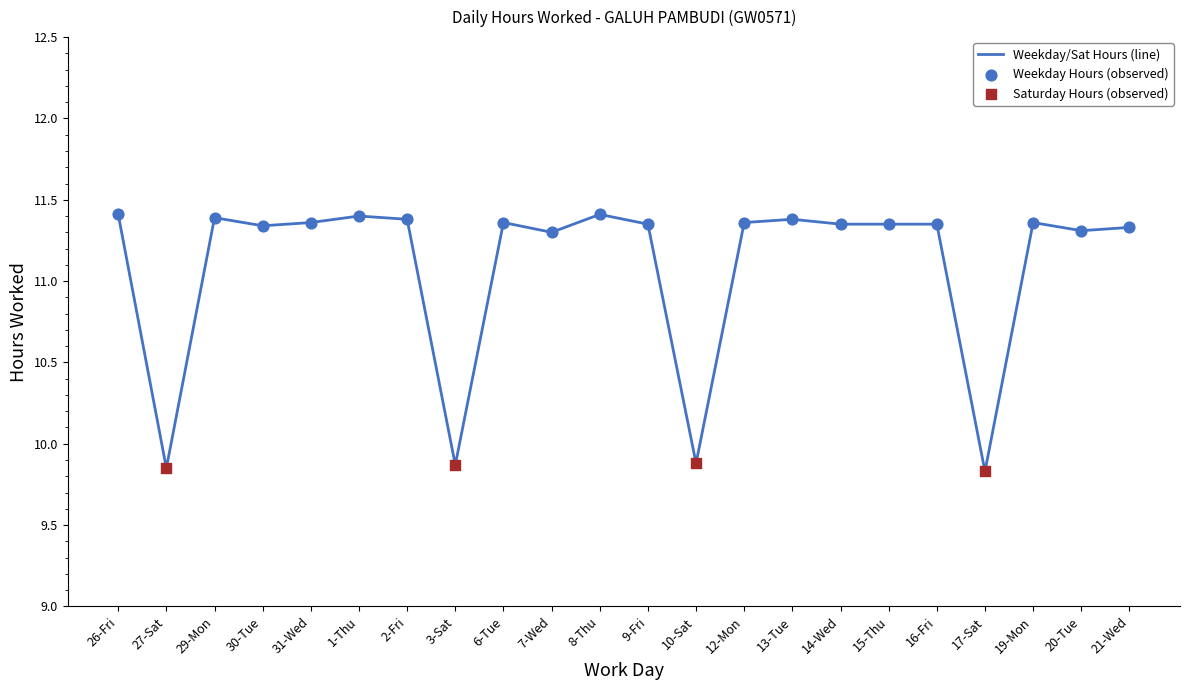

What is the ratio of the value at 31-Wed to the value at 19-Mon?

1.0